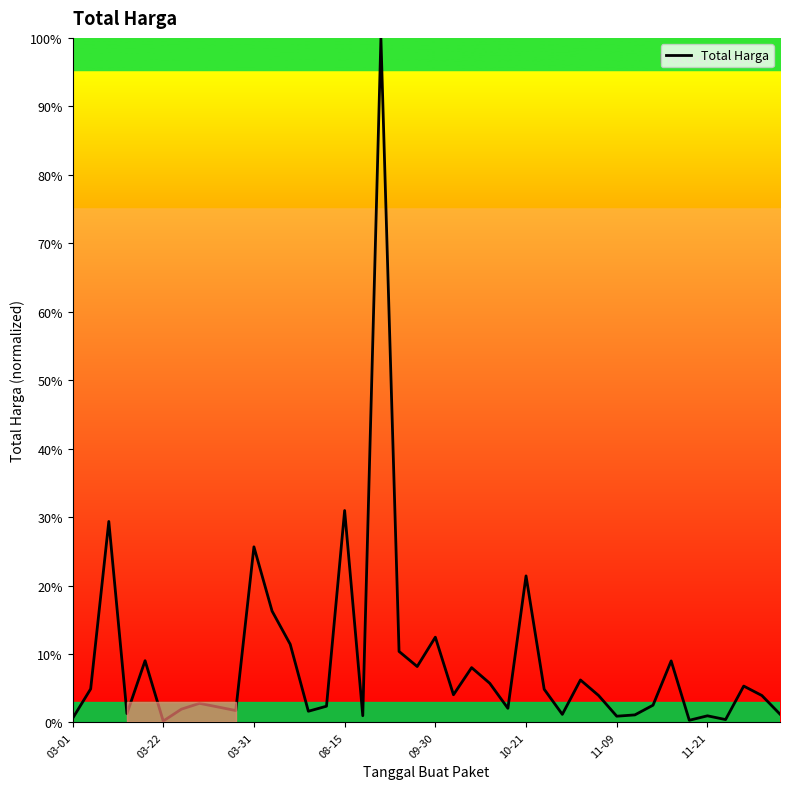

How many distinct data groups are displayed?

1